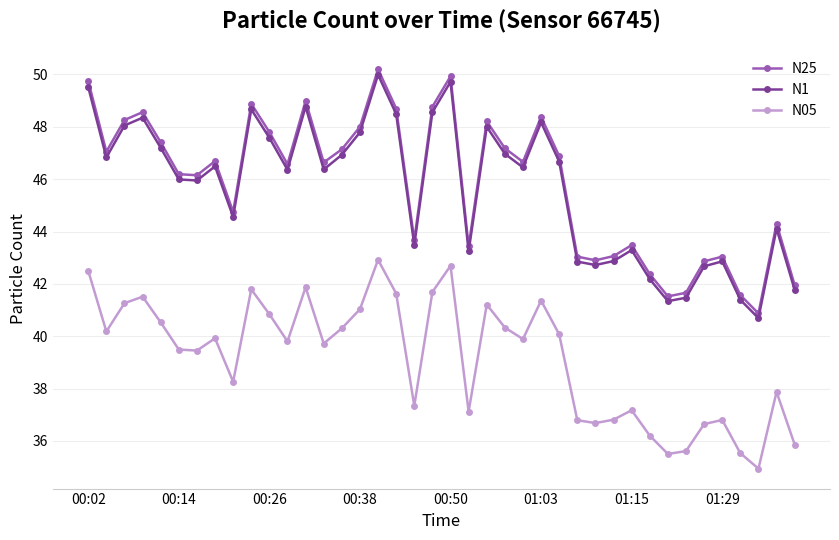

Which series has the widest spread of values?

N25